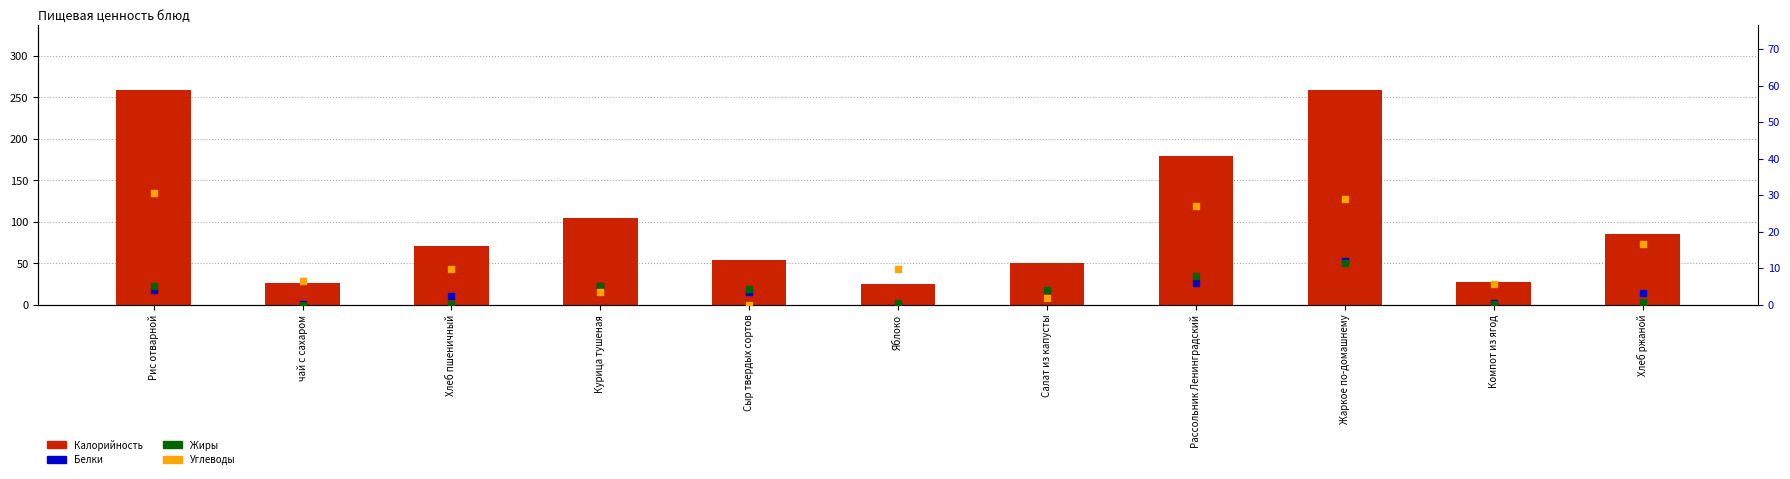

At which category is the sum across all series the highest?

Жаркое по-домашнему